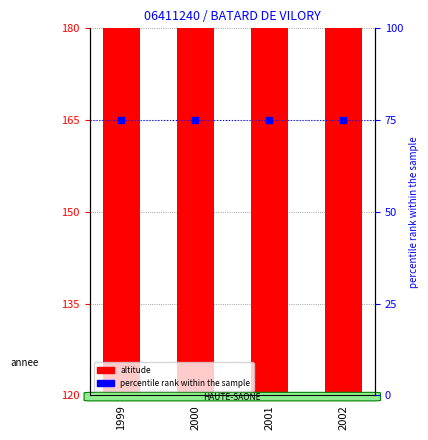

At how many categories does at least one series exceed 92?

4